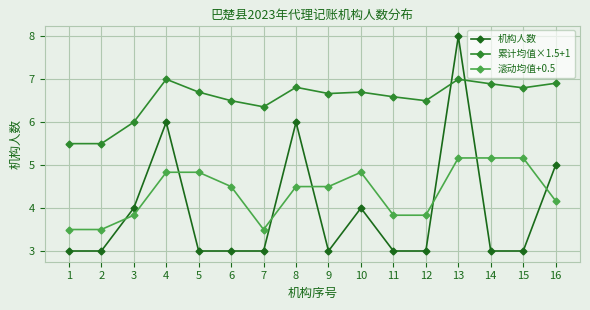

Count the number of data series in this chart.

3